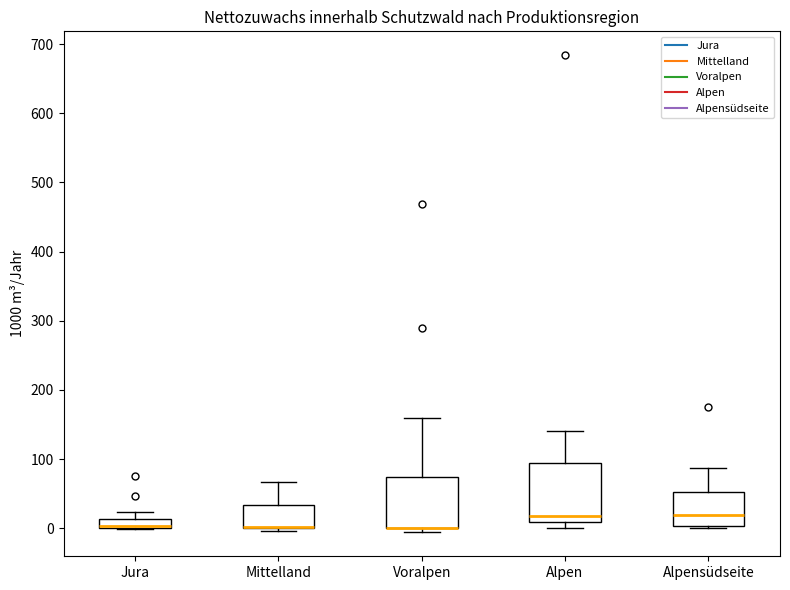

Comparing the boxes themselves (not the whiskers), which one is the tallest?

Alpen